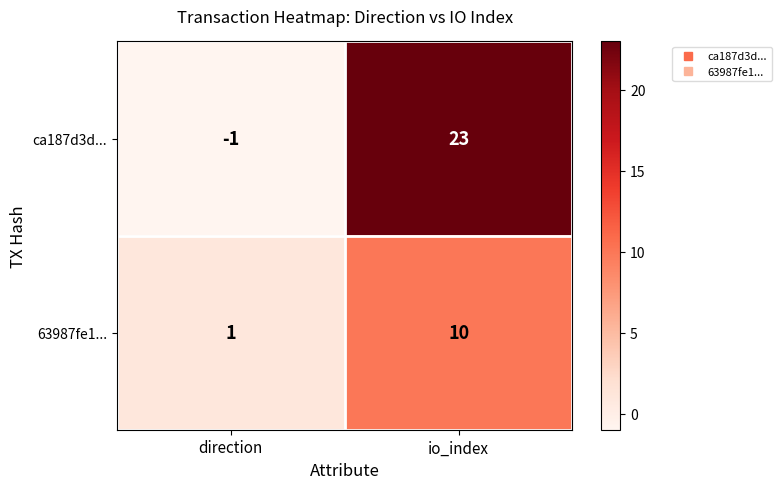

At which label is 63987fe1... closest to 5?

direction